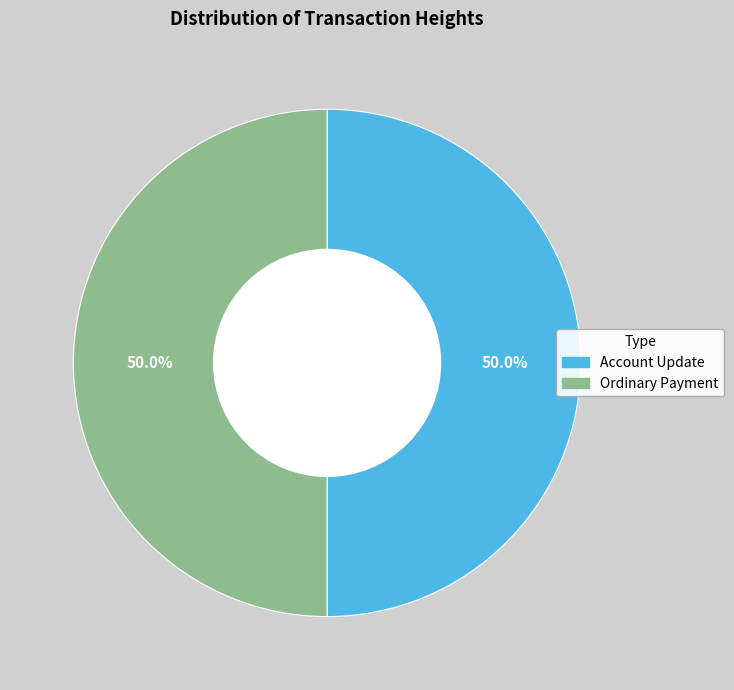

What is the total percentage of Ordinary Payment and Account Update?

100.0%